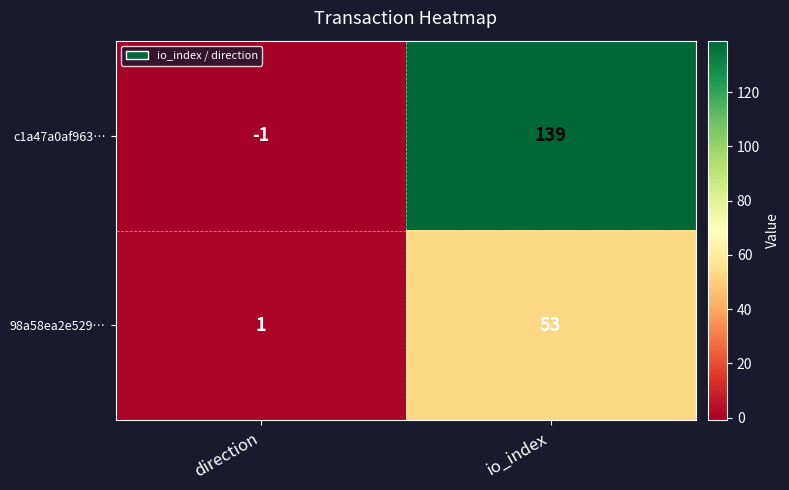

Between direction and io_index, which series saw the biggest shift?

c1a47a0af963…